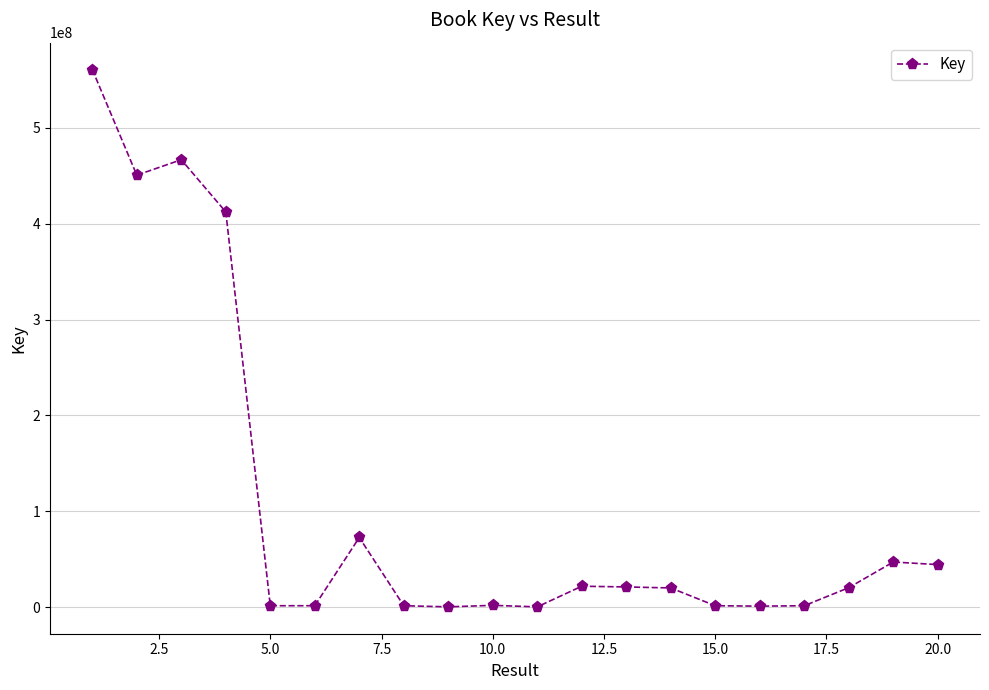

Count the number of categories in the chart.

20